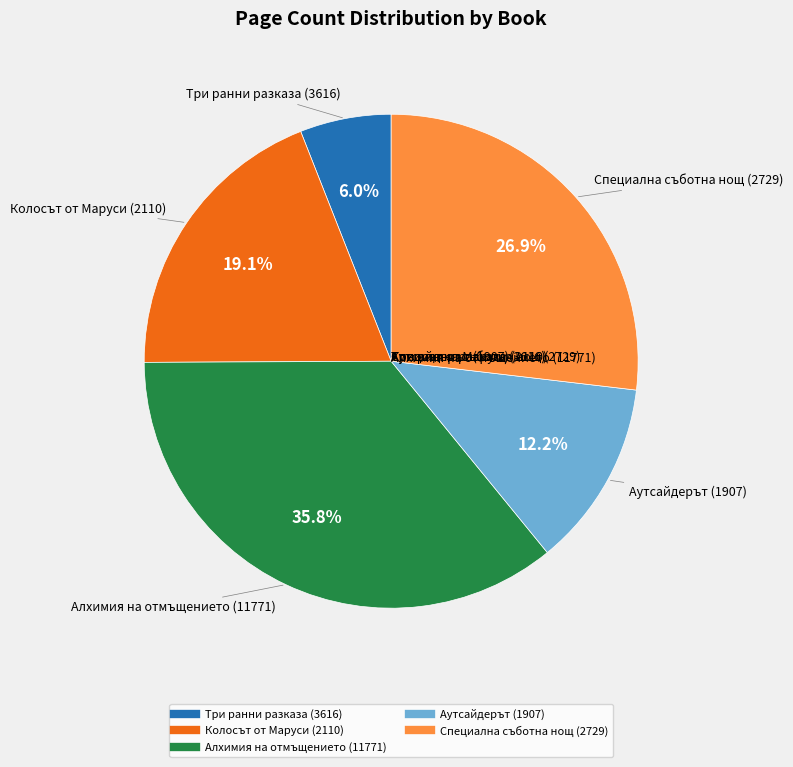

To the nearest percent, what portion does Алхимия на отмъщението (11771) represent?

36%